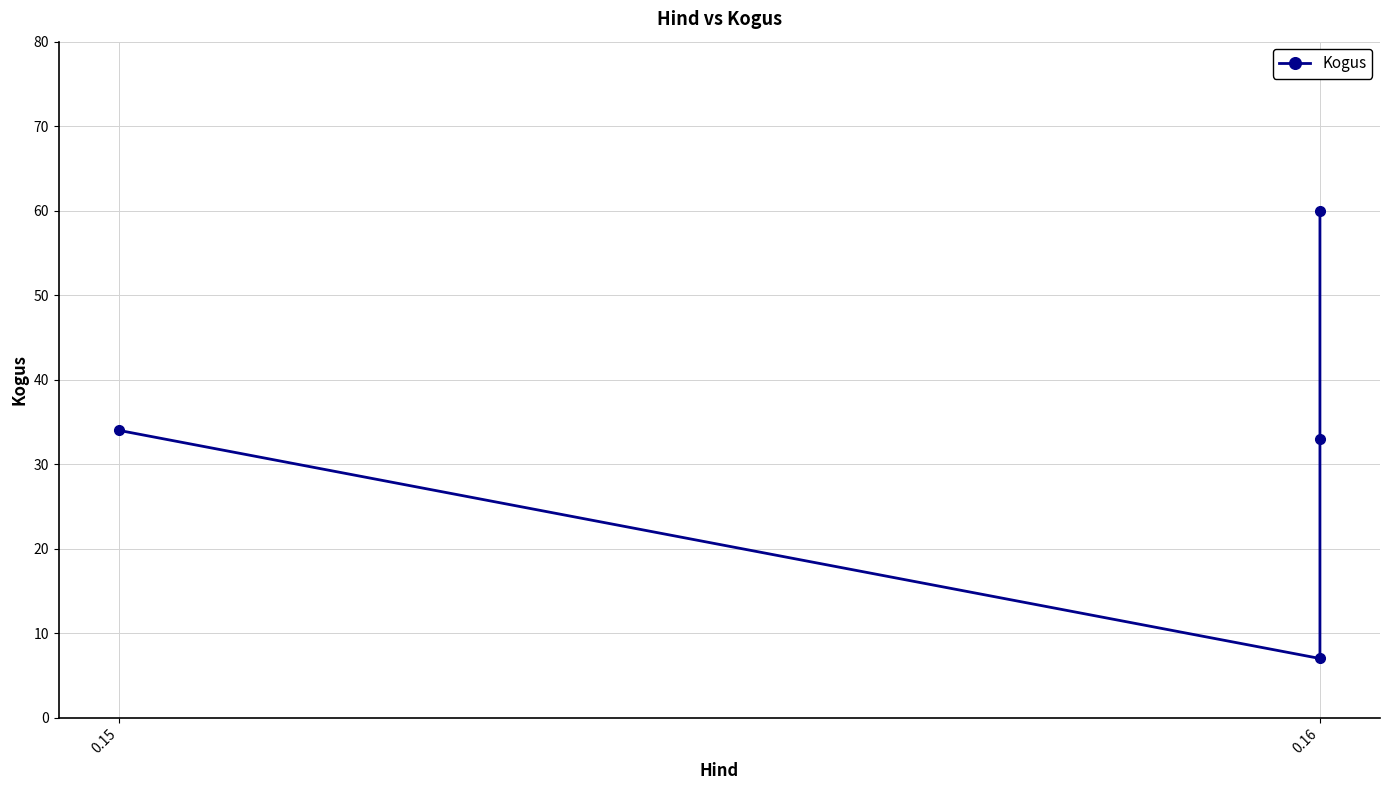

At which category does the data reach its first local valley?

0.16